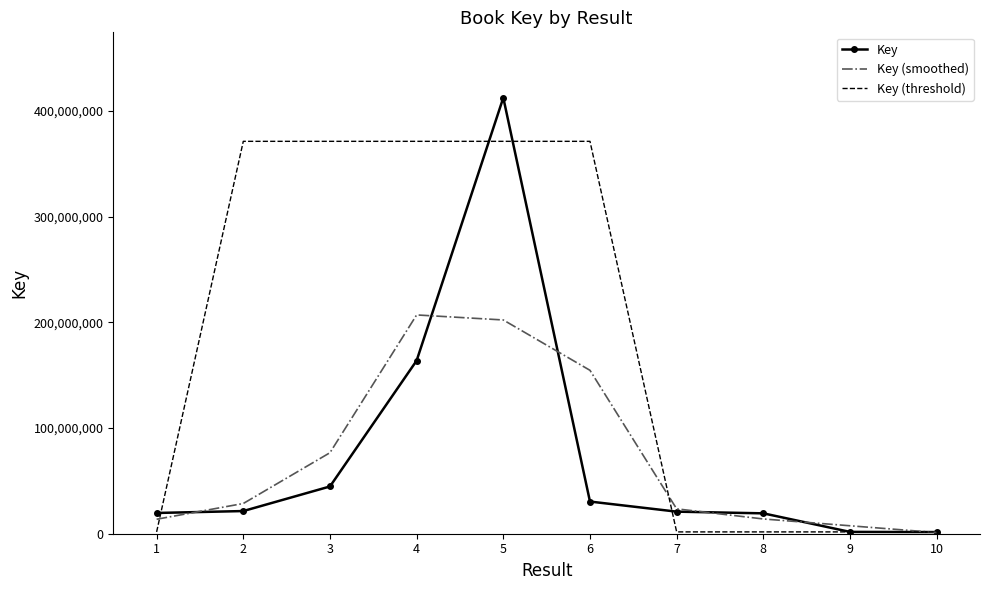

Rank the series by their maximum value, from highest to lowest.

Key, Key (threshold), Key (smoothed)